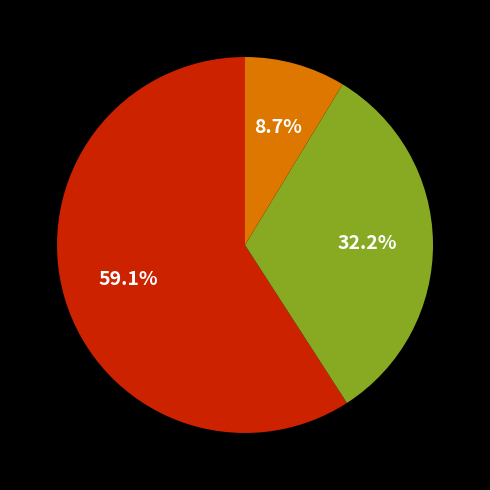

Count the number of slices in the pie.

3